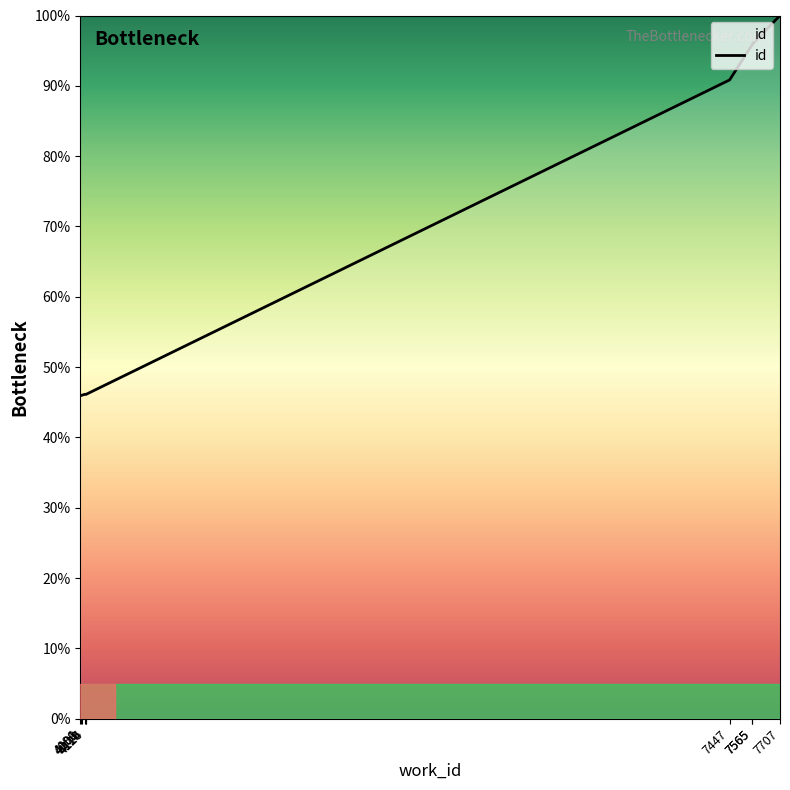

Approximately how many times larger is the value at 4126 compared to 7565?

0.5